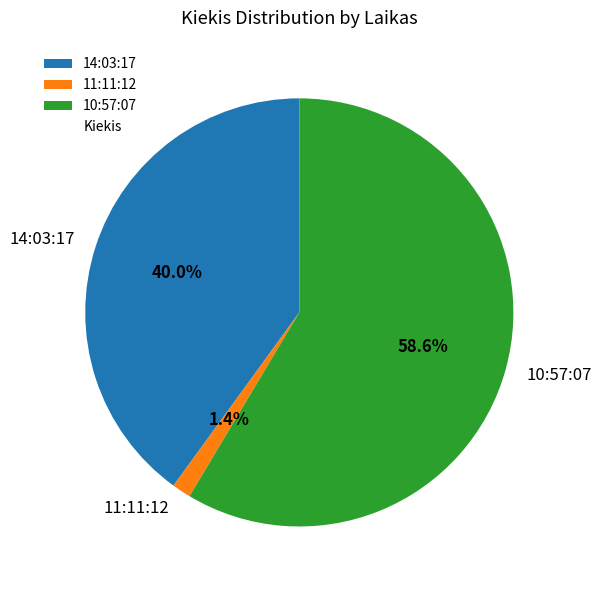

Does 10:57:07 represent more than half of the total?

Yes